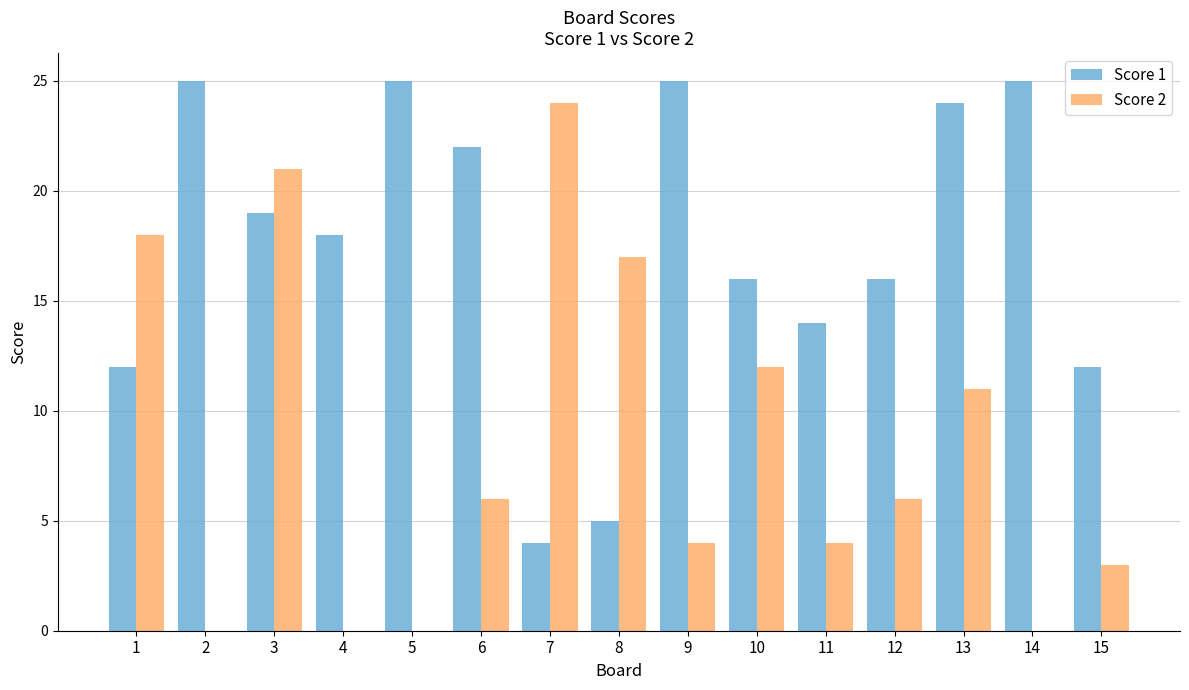

Where does the Score 2 series first go above 6?

1